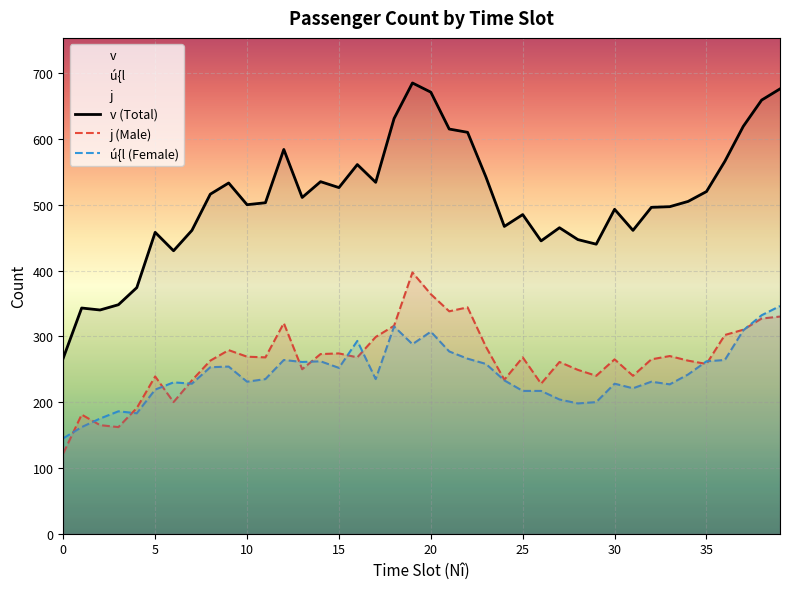

True or false: j has more than 2 points higher than both neighbors.

True